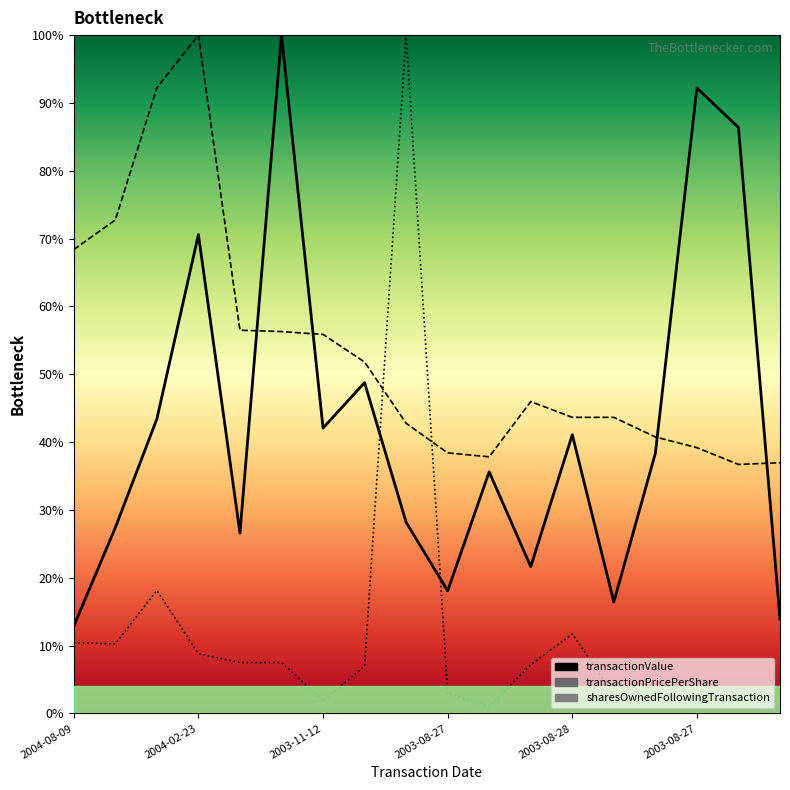

What is the difference between the maximum and second lowest values in the transactionValue series?

86.1